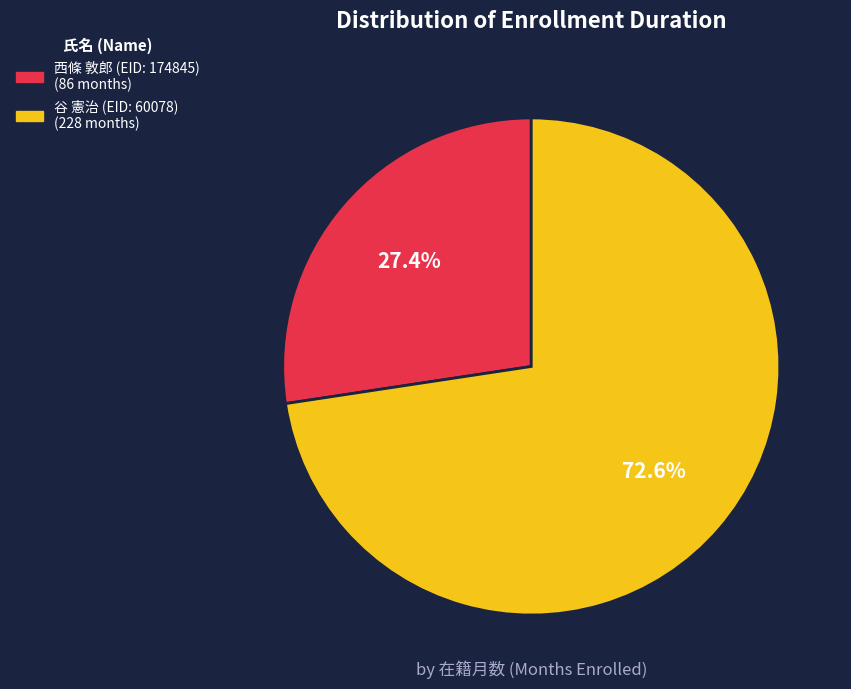

Which slice represents more than half of the pie?

谷 憲治 (EID: 60078)